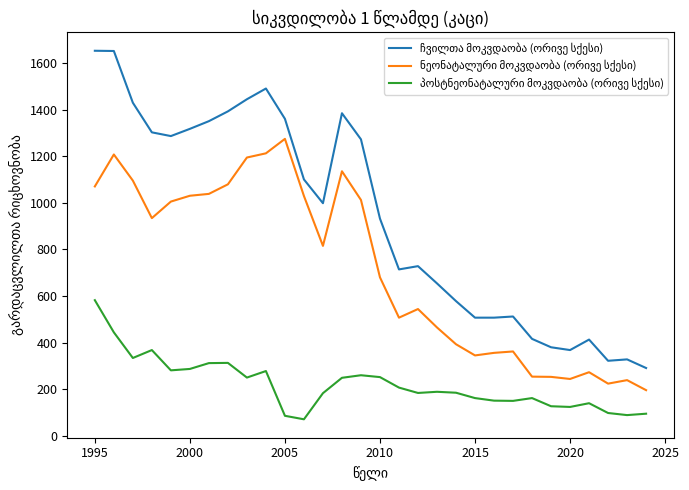

What is the maximum value shown in the chart?

1652